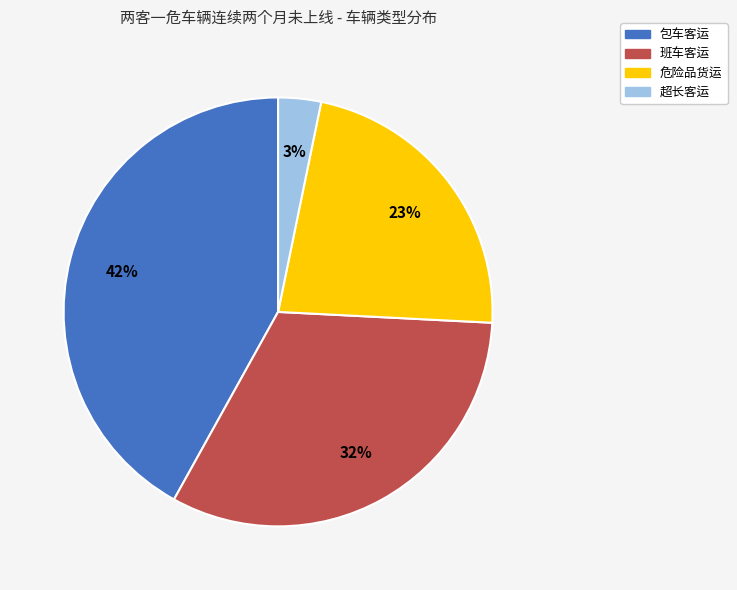

Rank the categories by value from highest to lowest.

包车客运, 班车客运, 危险品货运, 超长客运